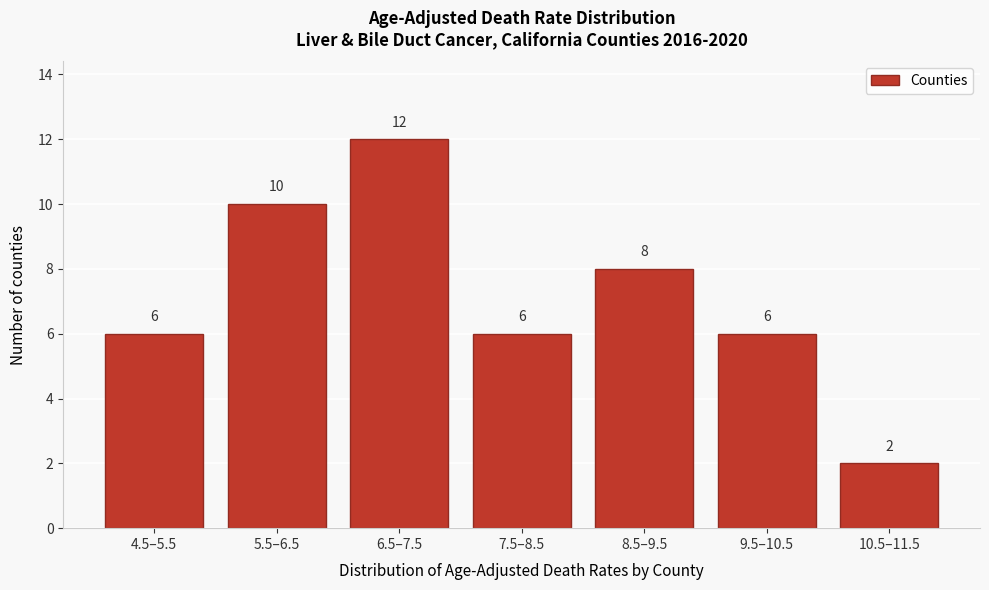

Reading right to left, list all the values displayed in this chart.

10.5–11.5=2	9.5–10.5=6	8.5–9.5=8	7.5–8.5=6	6.5–7.5=12	5.5–6.5=10	4.5–5.5=6